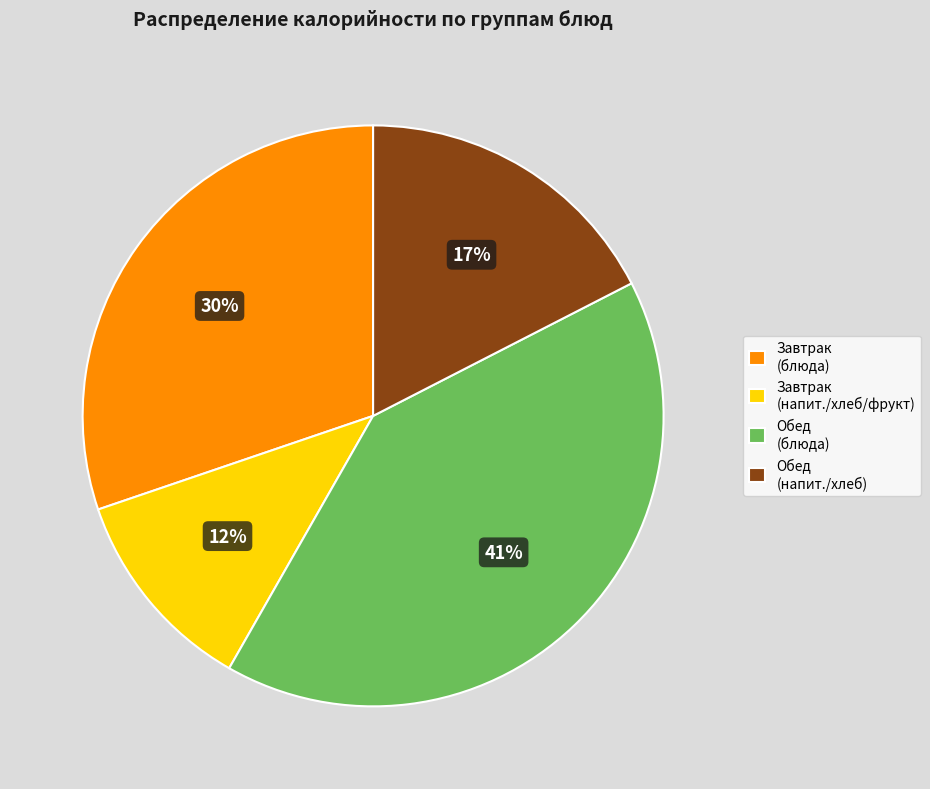

What percentage is the Завтрак (напит./хлеб/фрукт) slice, to the nearest percent?

12%